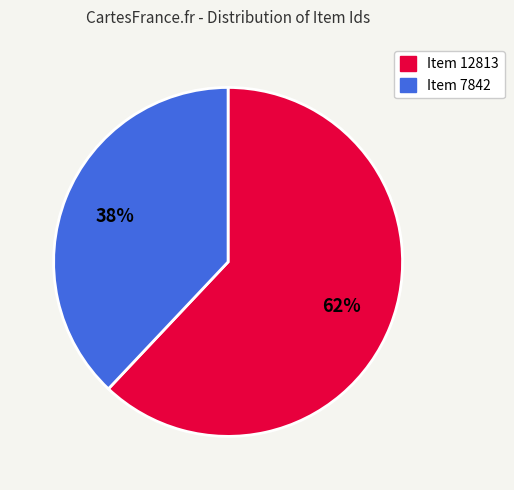

Do Item 12813 and Item 7842 together represent more than half of the pie?

Yes